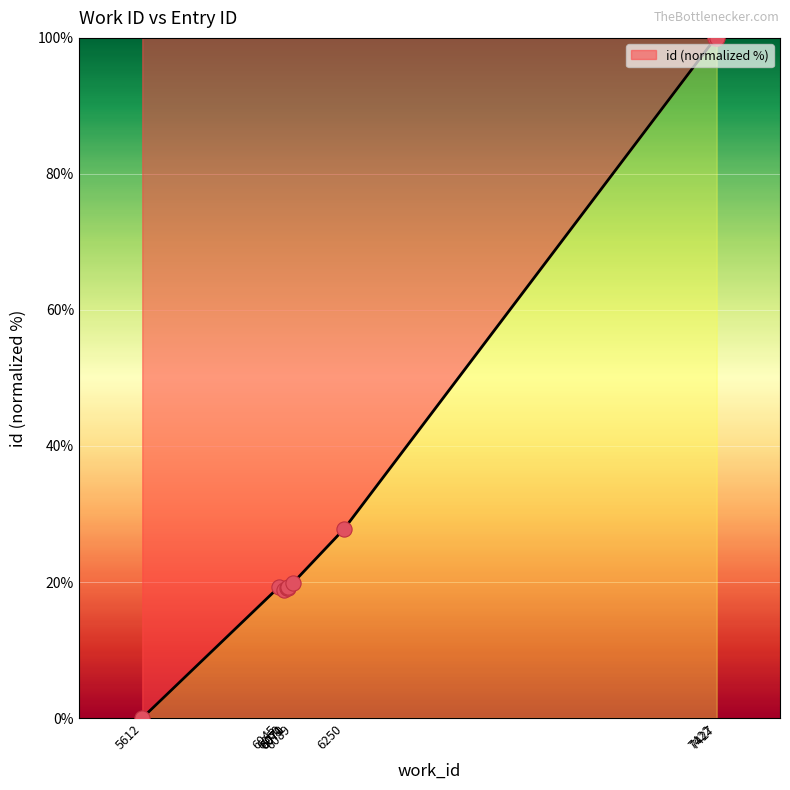

What is the change in value from 5612 to 6060?

+18.9